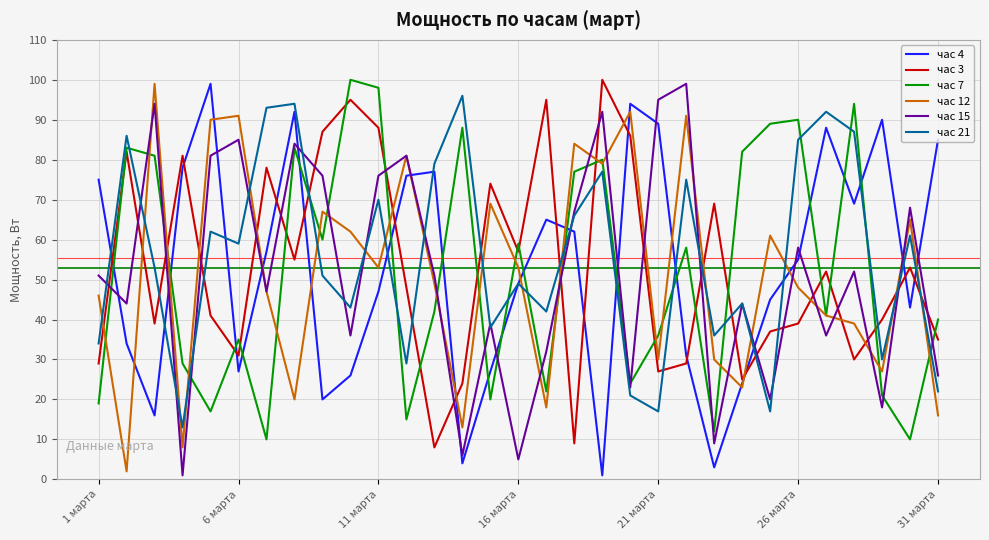

After their last crossing, which series has the higher values: час 21 or час 7?

час 7